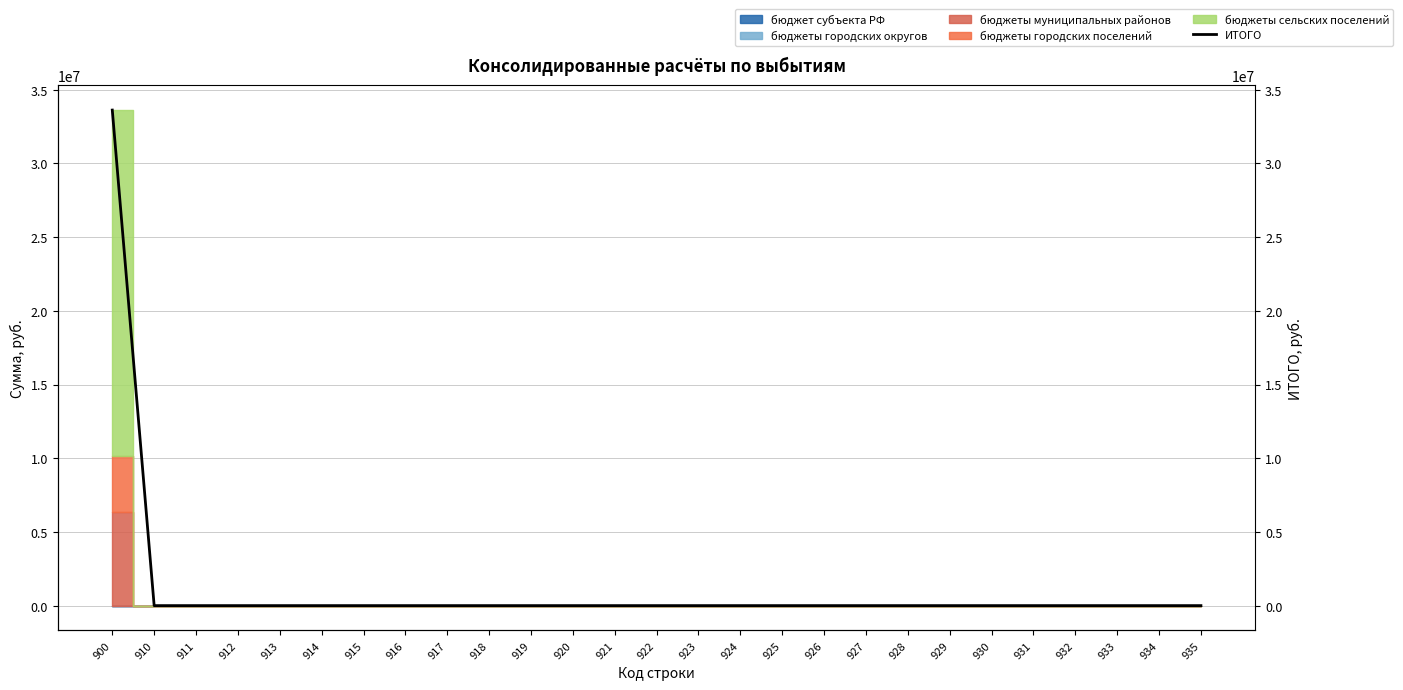

What is the greatest value displayed?

33625129.6